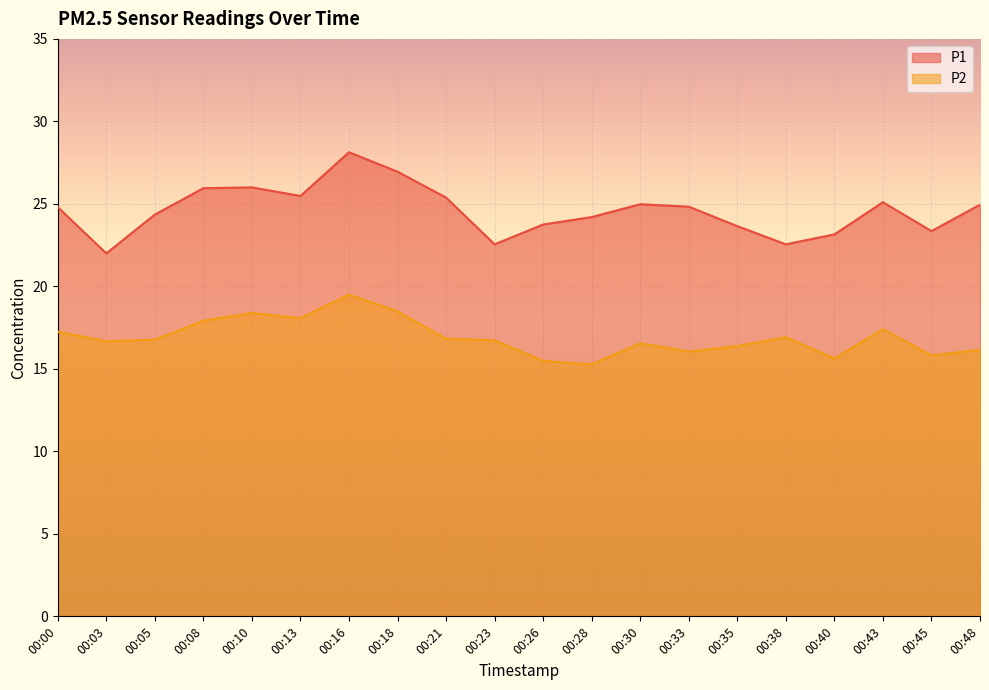

Which category has the lowest value across all series?

00:28